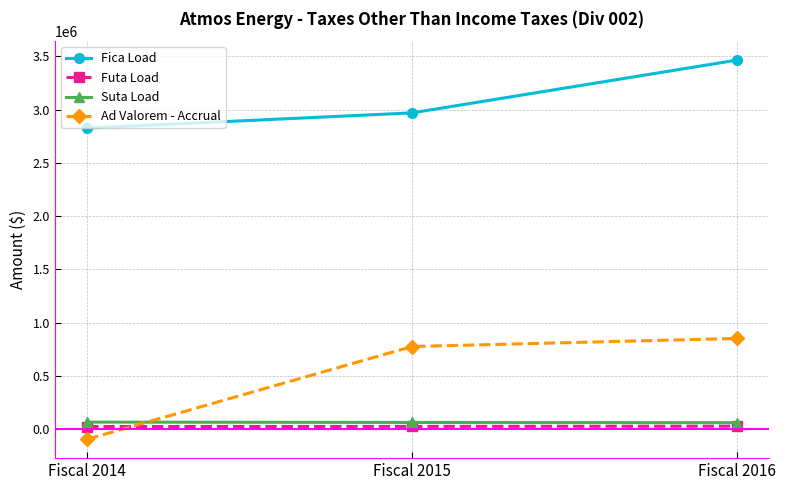

What is the minimum value shown in the chart?

-94191.0